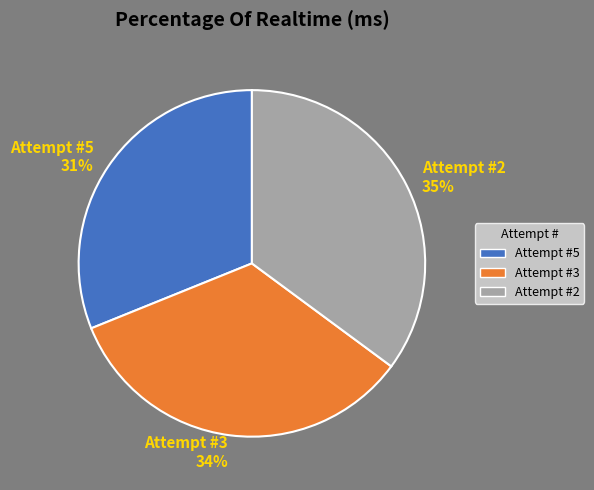

Rank the categories by value from highest to lowest.

Attempt #2 35%, Attempt #3 34%, Attempt #5 31%